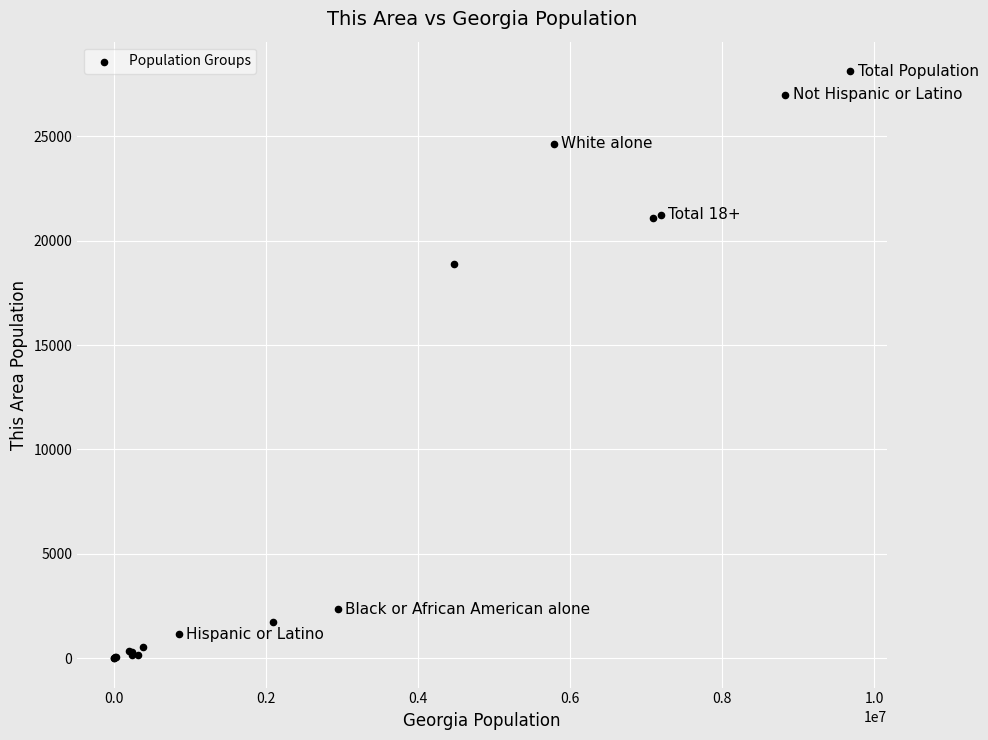

What Y value in the scatter plot is closest to 14060?

18860